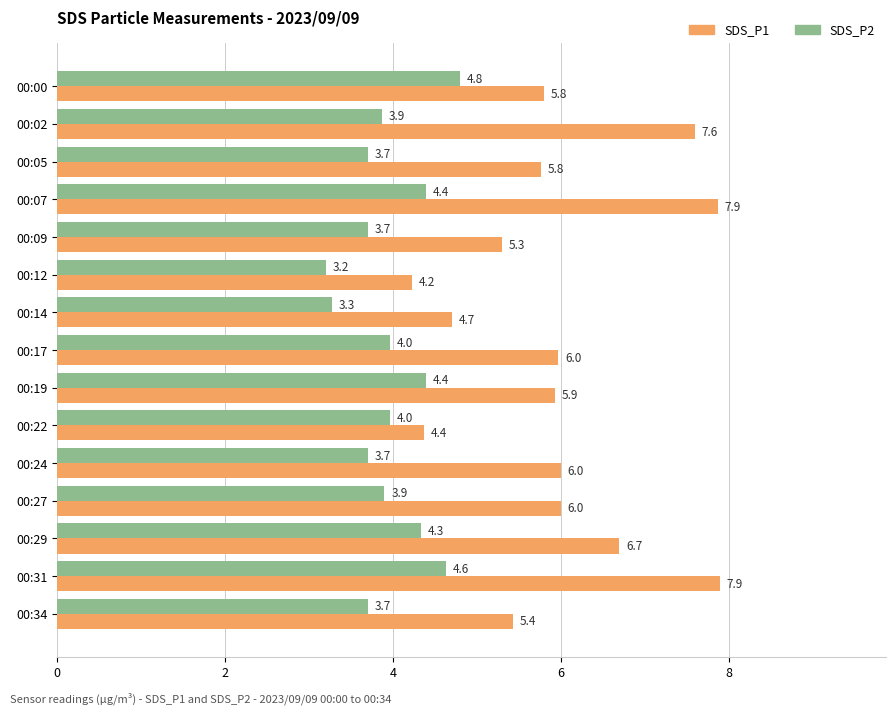

True or false: SDS_P1 has a value of 2.5 at 00:02.

False